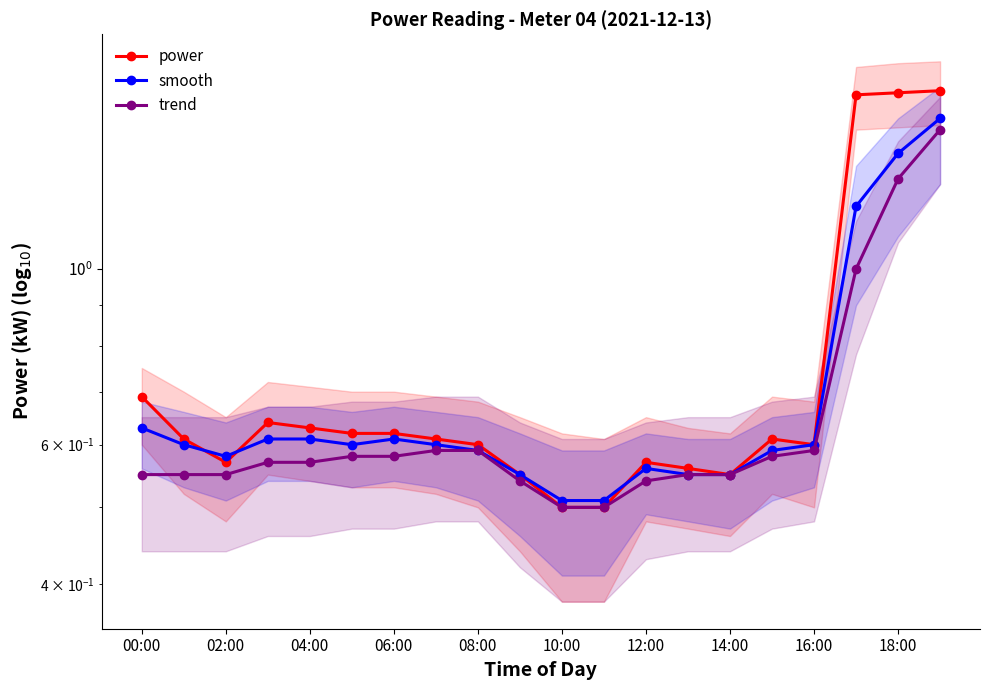

Reading left to right, what are all the values shown in this chart?

power: 0.7	0.6	0.6	0.6	0.6	0.6	0.6	0.6	0.6	0.6	0.5	0.5	0.6	0.6	0.6	0.6	0.6	1.7	1.7	1.7
smooth: 0.6	0.6	0.6	0.6	0.6	0.6	0.6	0.6	0.6	0.6	0.5	0.5	0.6	0.6	0.6	0.6	0.6	1.2	1.4	1.6
trend: 0.6	0.6	0.6	0.6	0.6	0.6	0.6	0.6	0.6	0.5	0.5	0.5	0.5	0.6	0.6	0.6	0.6	1.0	1.3	1.5